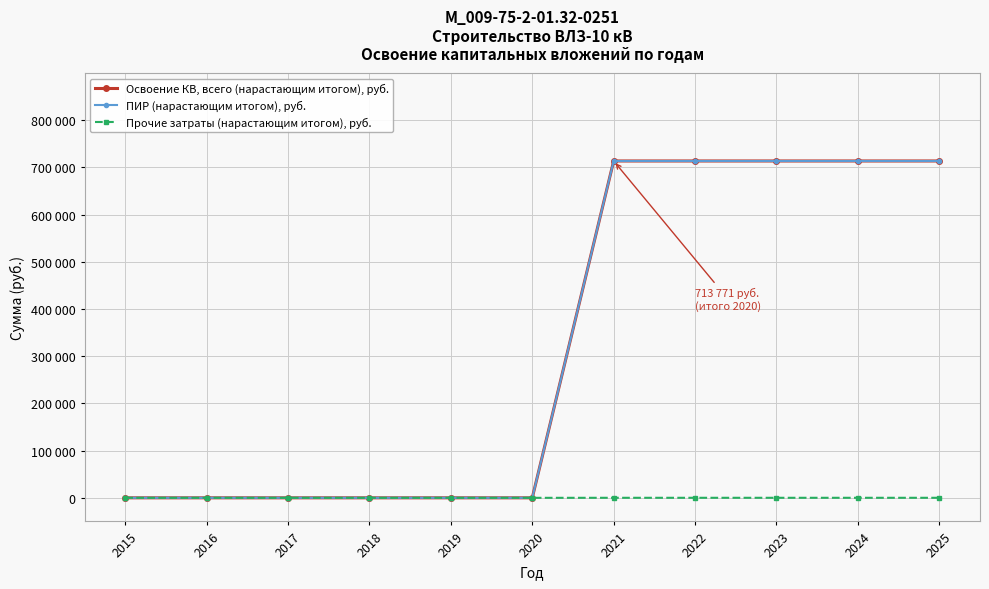

Reading left to right, extract all data points from this chart.

Освоение КВ, всего (нарастающим итогом), руб.: 2015=0	2016=0	2017=0	2018=0	2019=0	2020=0	2021=713771	2022=713771	2023=713771	2024=713771	2025=713771
ПИР (нарастающим итогом), руб.: 2015=0	2016=0	2017=0	2018=0	2019=0	2020=0	2021=713694	2022=713694	2023=713694	2024=713694	2025=713694
Прочие затраты (нарастающим итогом), руб.: 2015=0	2016=0	2017=0	2018=0	2019=0	2020=0	2021=77	2022=77	2023=77	2024=77	2025=77